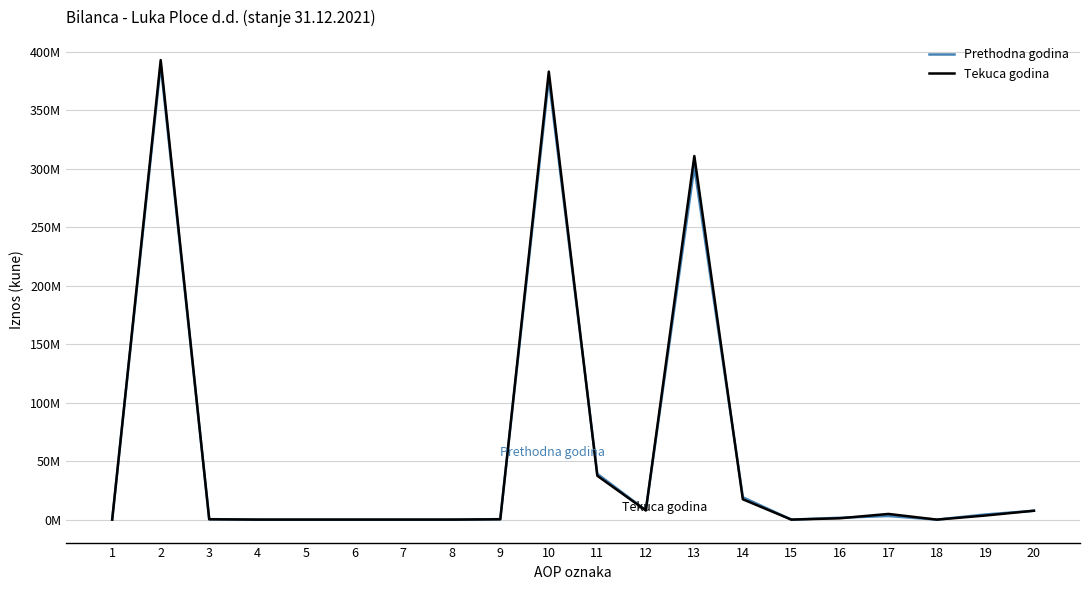

Where is the first local maximum for Tekuca godina?

2